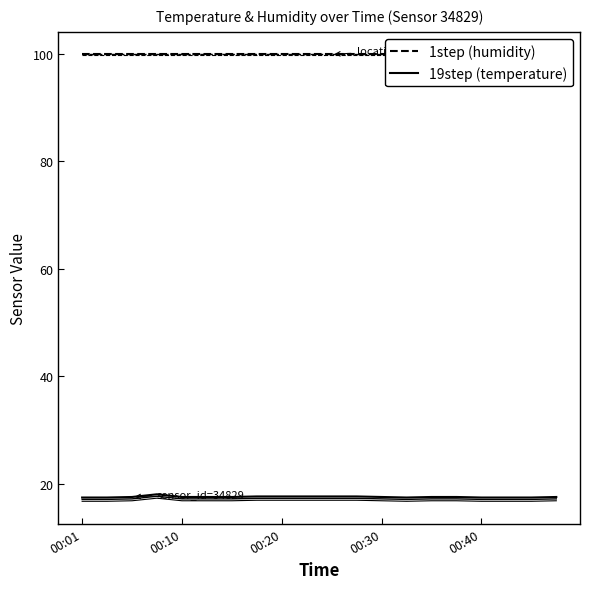

Which series has the widest spread of values?

temperature